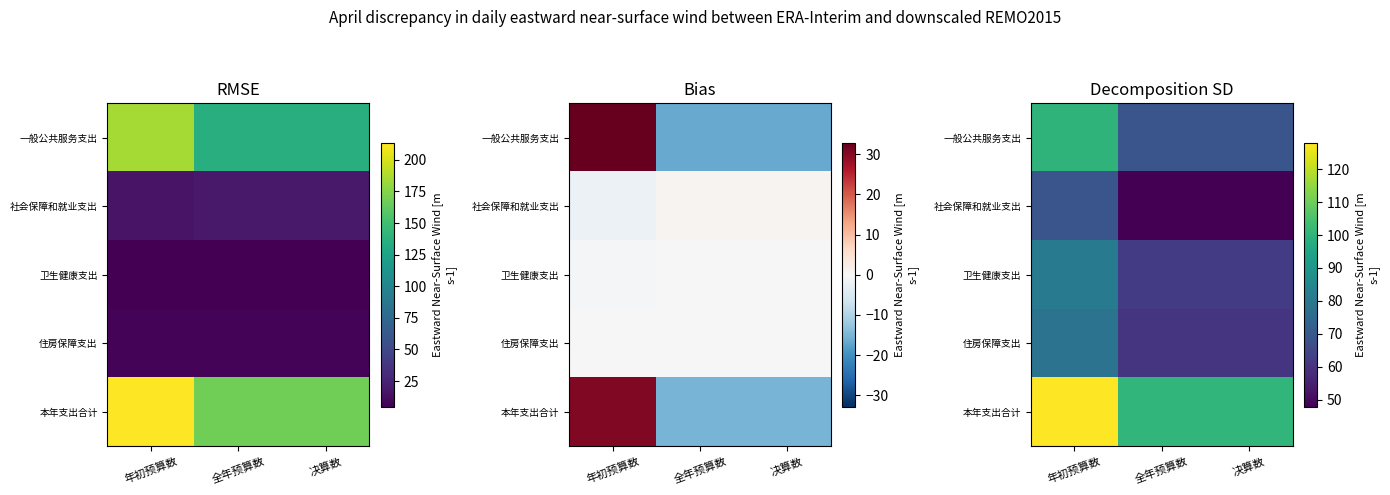

Is the value of 社会保障和就业支出 at 决算数 greater than the value of 一般公共服务支出 at 年初预算数?

No